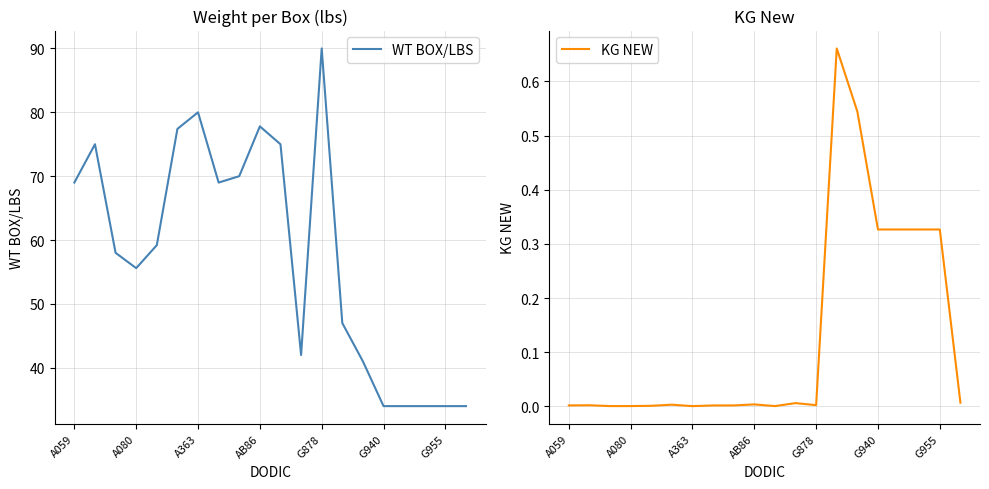

At which label does WT BOX/LBS reach its peak?

G878